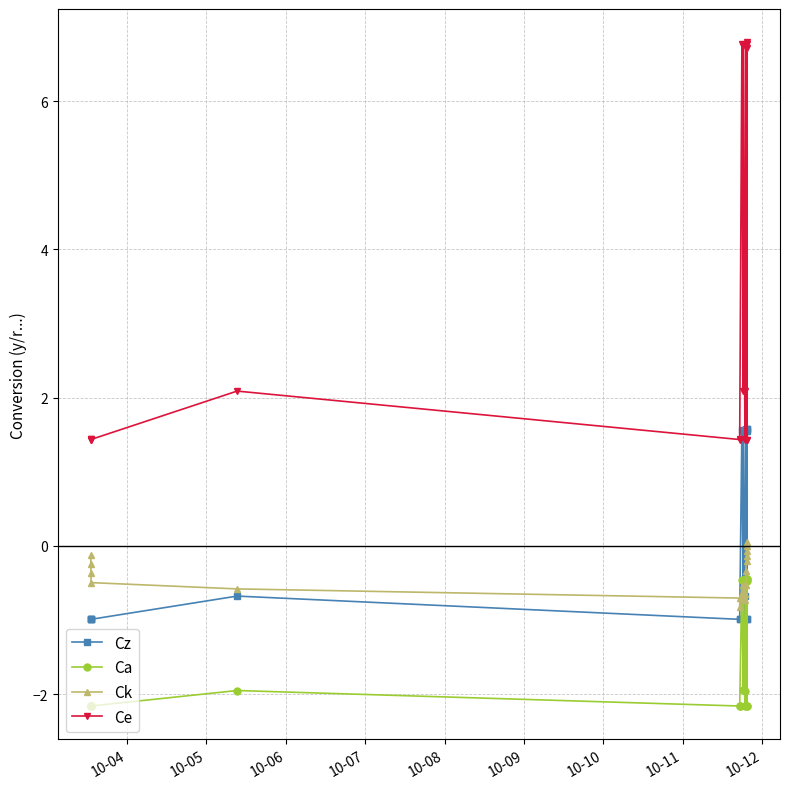

True or false: Ce and Ck intersect in this chart.

False